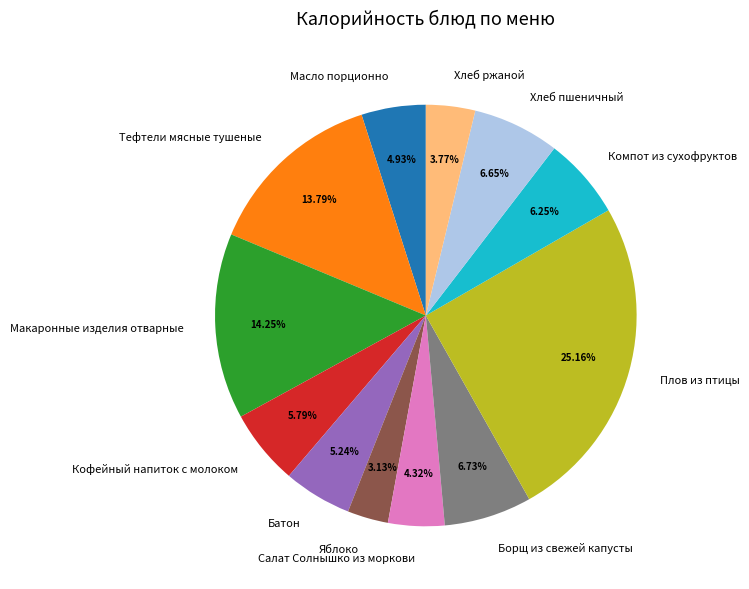

Which slice is the smallest?

Яблоко